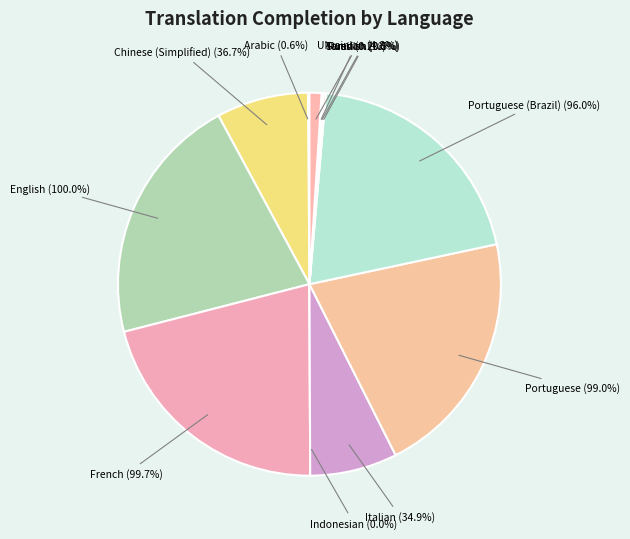

To the nearest percent, what percentage of the pie is Ukrainian?

1%